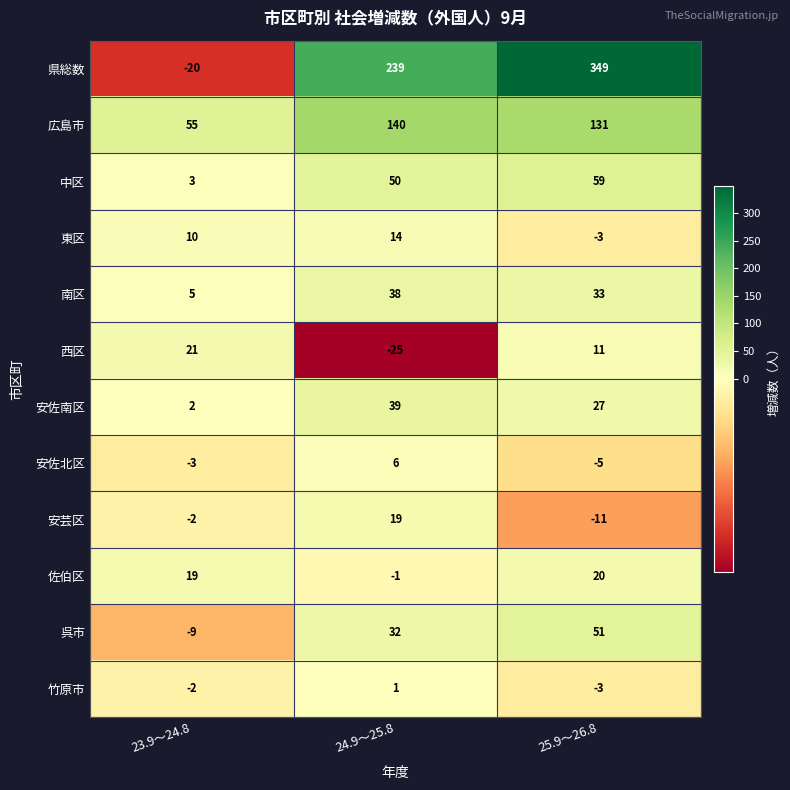

List the labels in order of 竹原市 value, largest first.

24.9～25.8, 23.9～24.8, 25.9～26.8